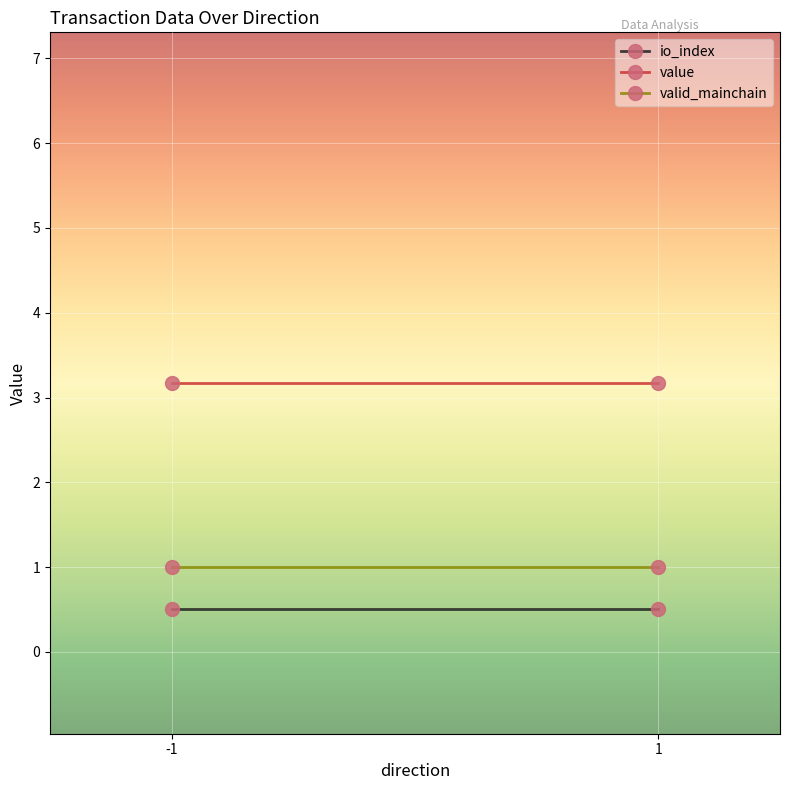

What is the greatest value displayed?

3.2